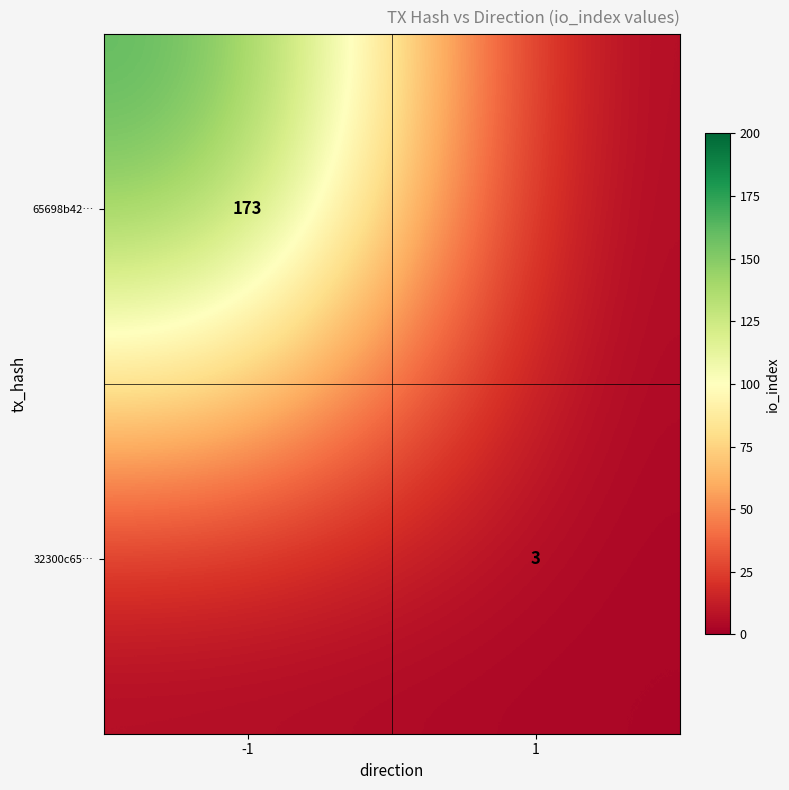

Is the value of 65698b42… at -1 greater than the value of 32300c65… at 1?

Yes